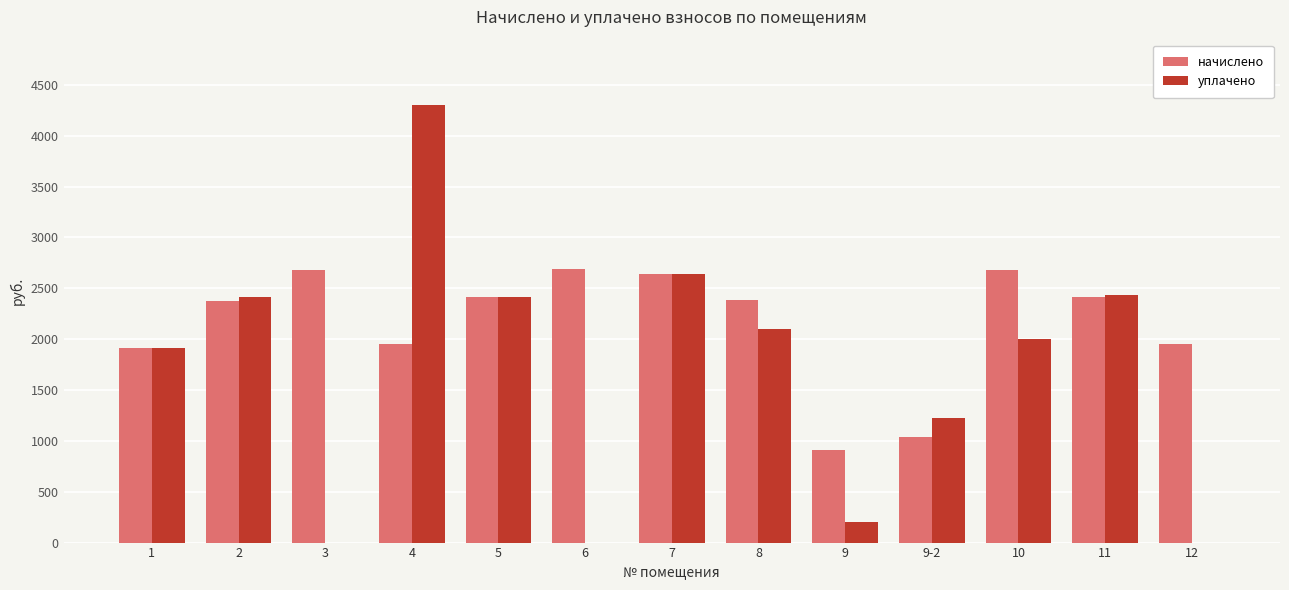

The value of уплачено at 10 is 3597.8. True or false?

False